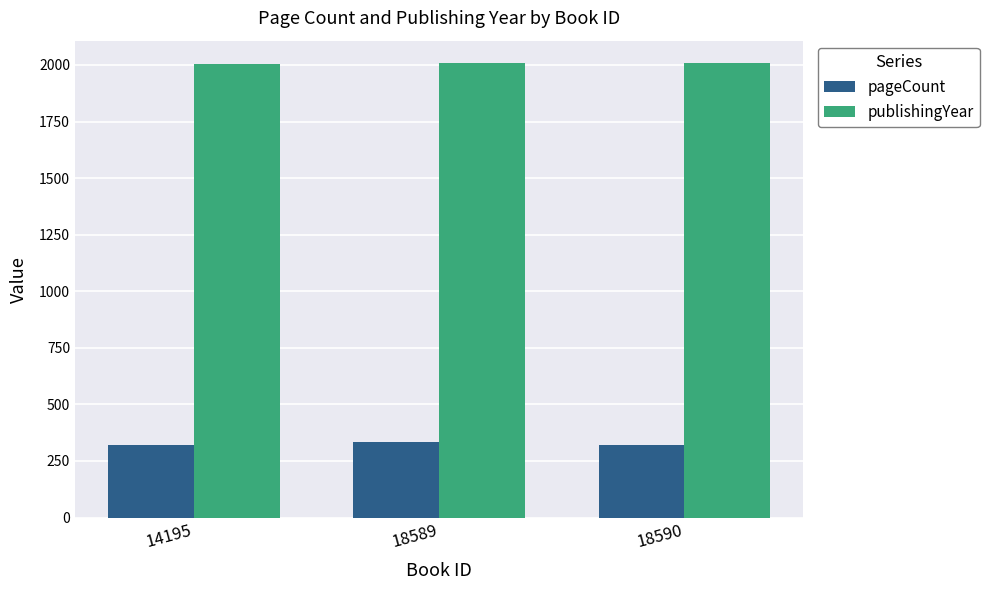

What is the spread (max minus min) of values at 14195?

1686